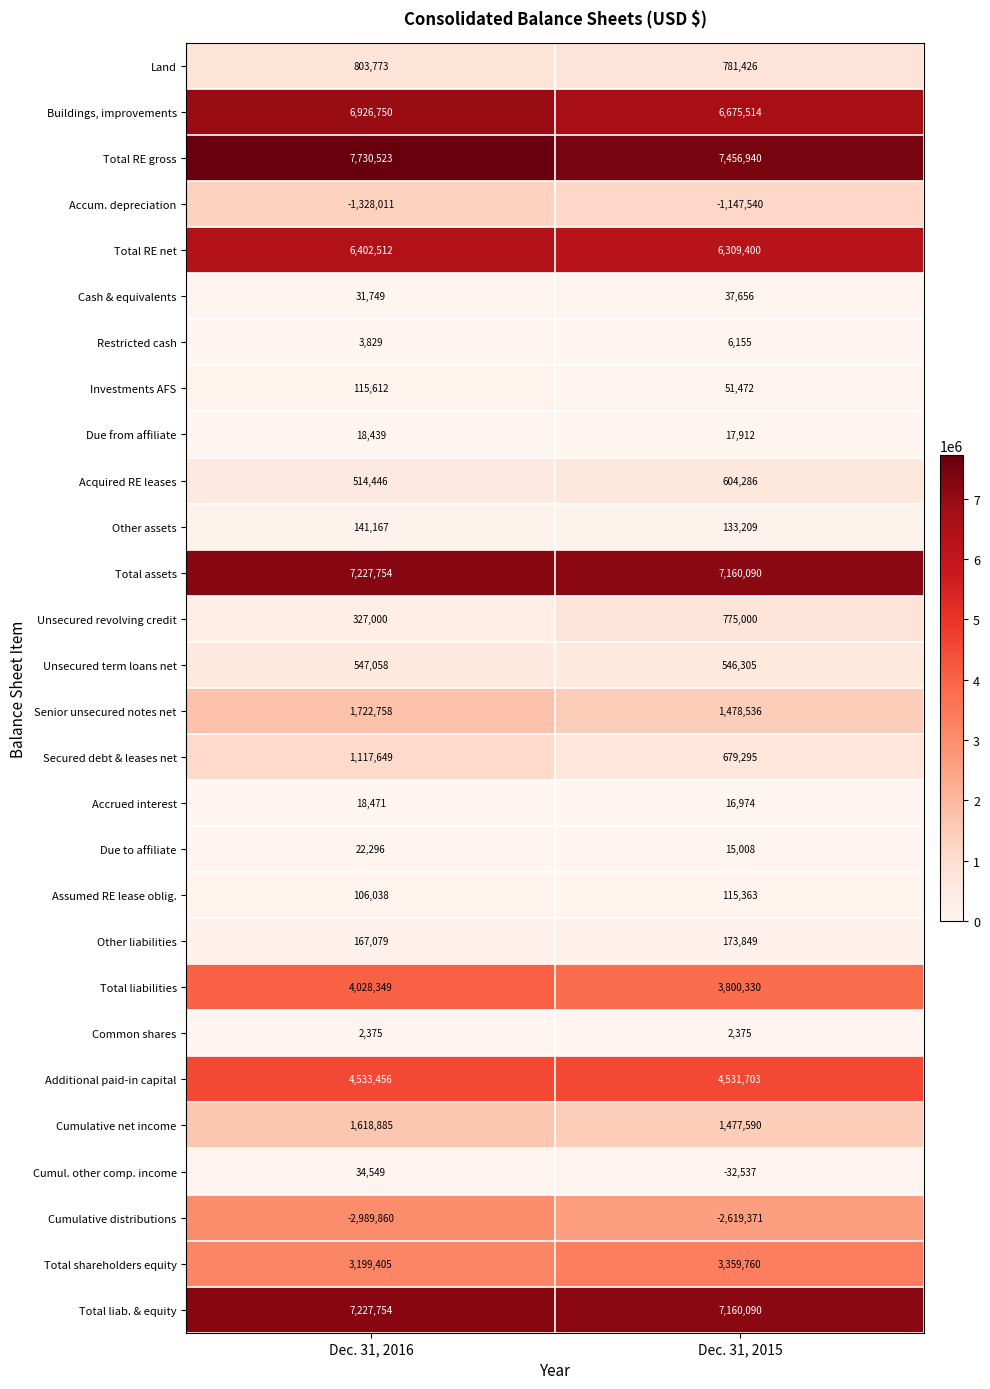

The value of Land at Dec. 31, 2015 is 1038110. True or false?

False